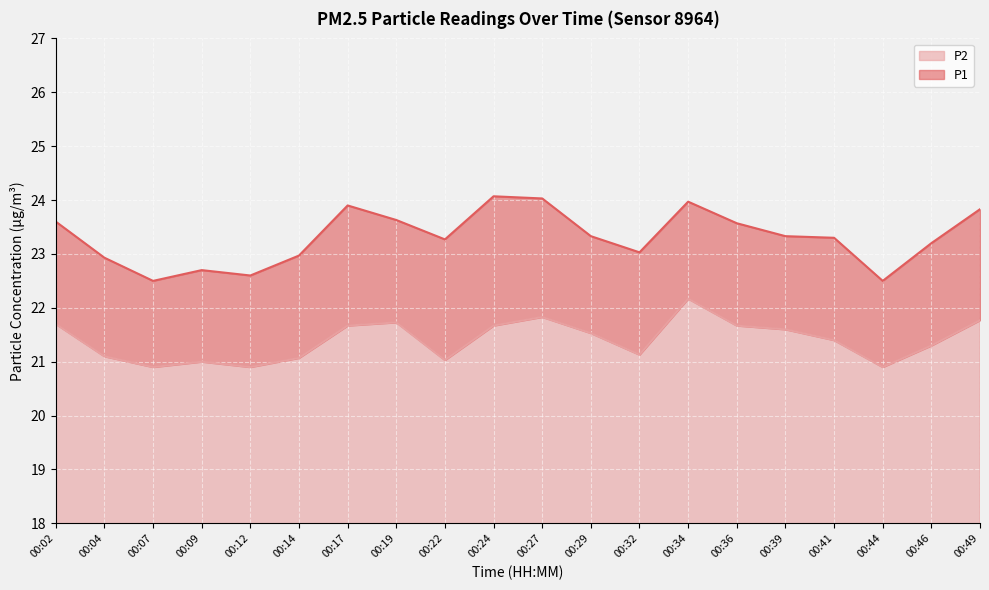

Which series has the largest range (max minus min)?

P1